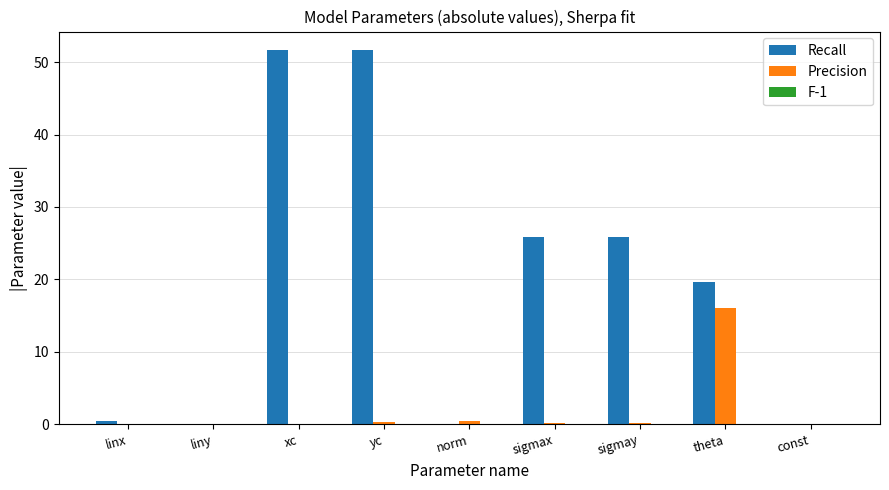

Between sigmay and theta, which series saw the biggest shift?

Precision